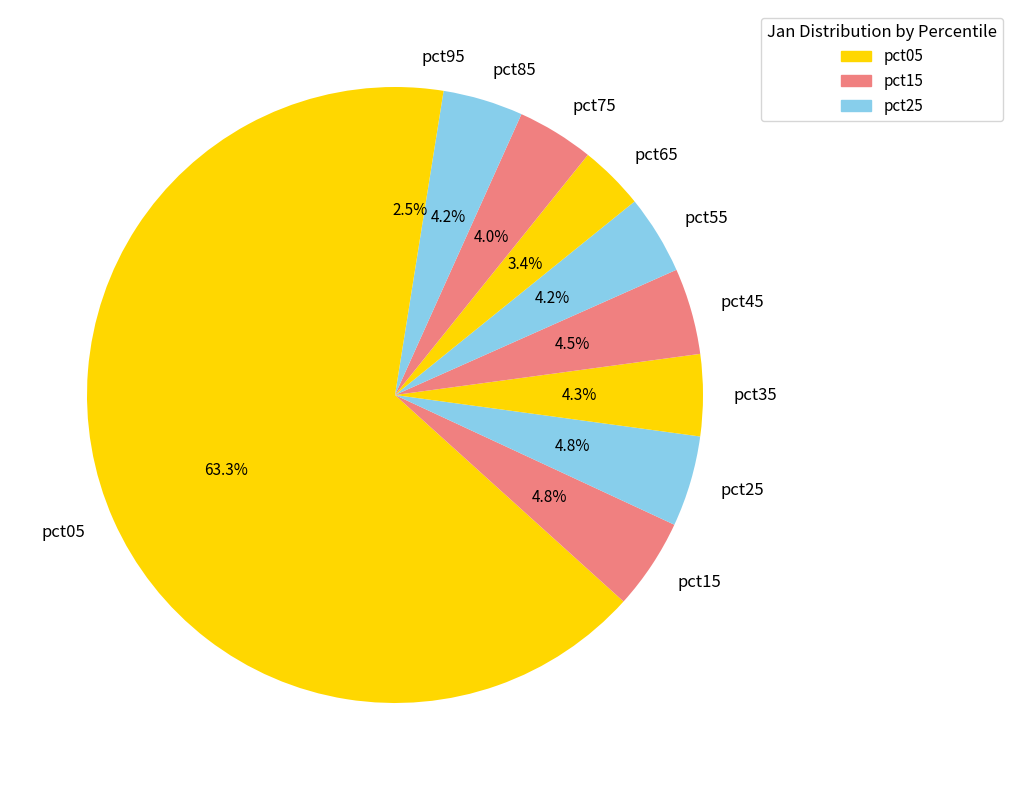

Count the number of slices in the pie.

10